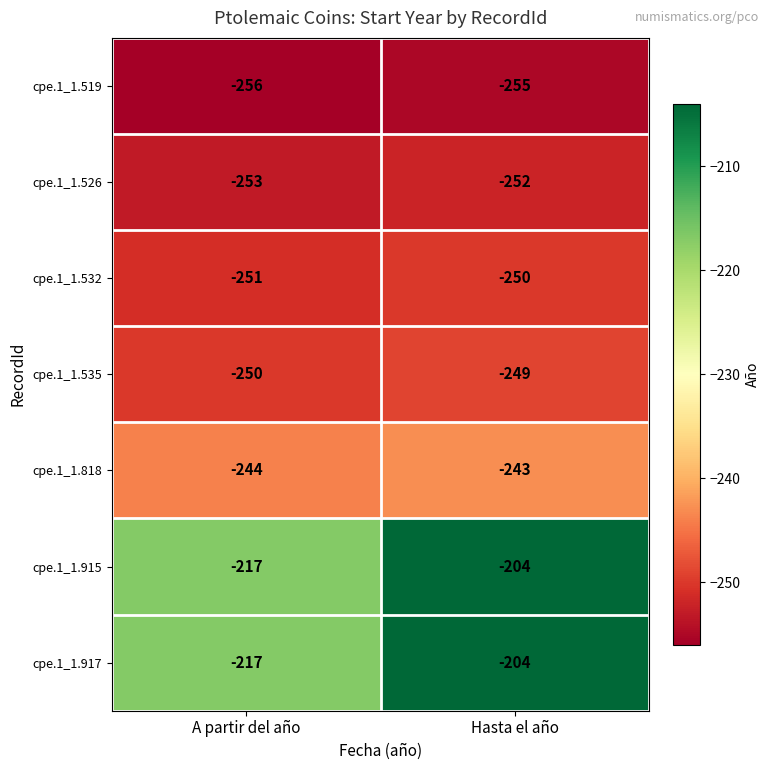

Rank the categories by cpe.1_1.917 value from lowest to highest.

A partir del año, Hasta el año